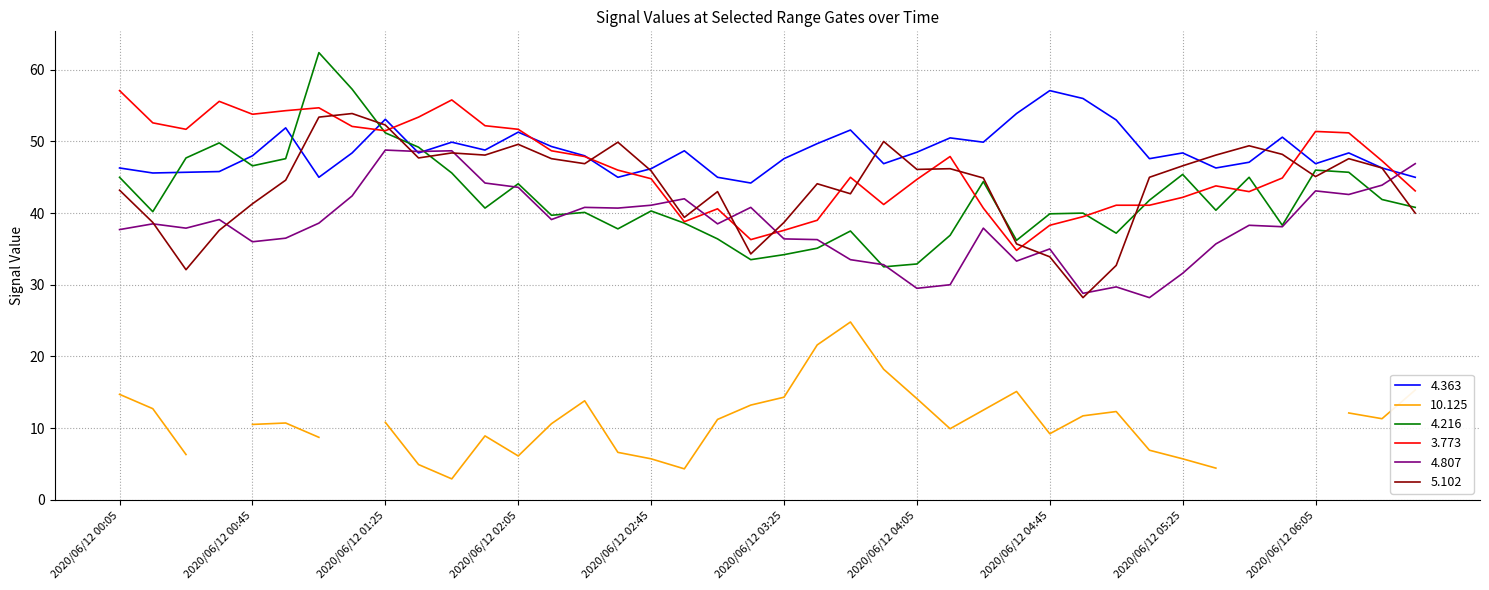

Between 2020/06/12 00:45 and 2020/06/12 02:05, which series saw the biggest shift?

5.102